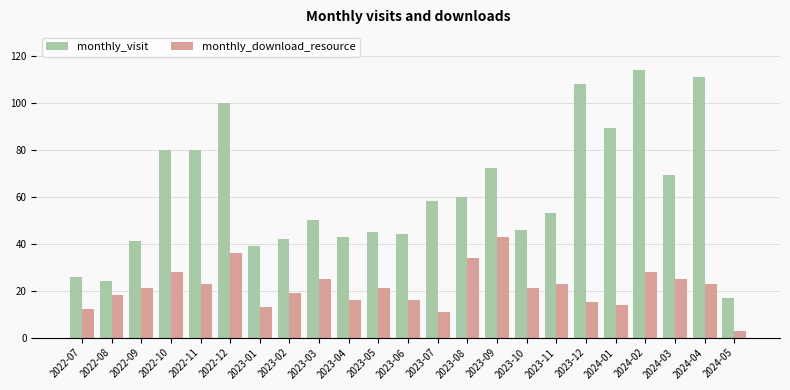

At which label does monthly_visit first exceed 53?

2022-10